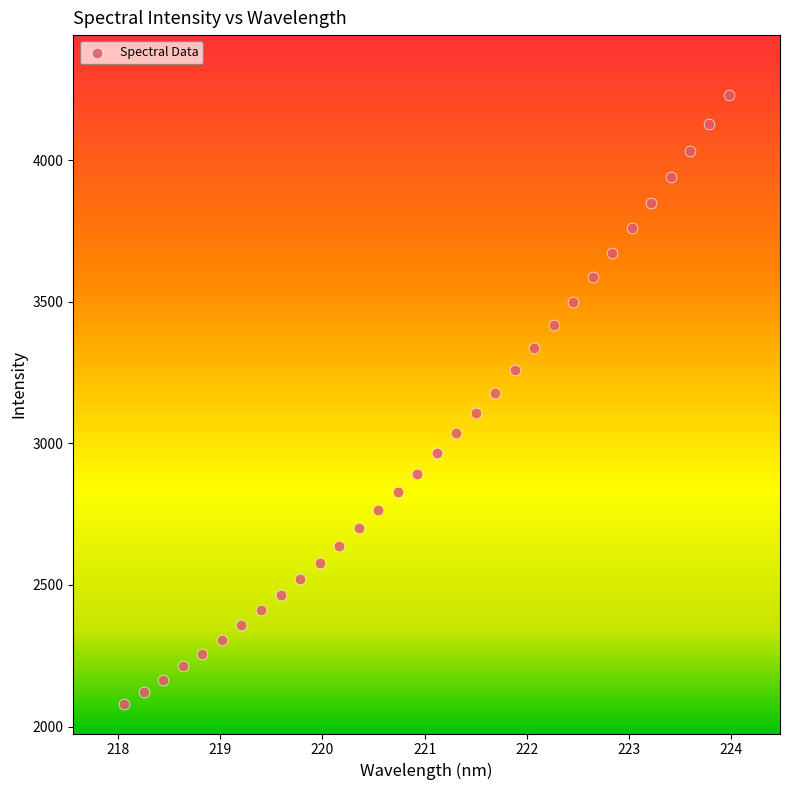

What is the range of X values (max minus min)?

5.9